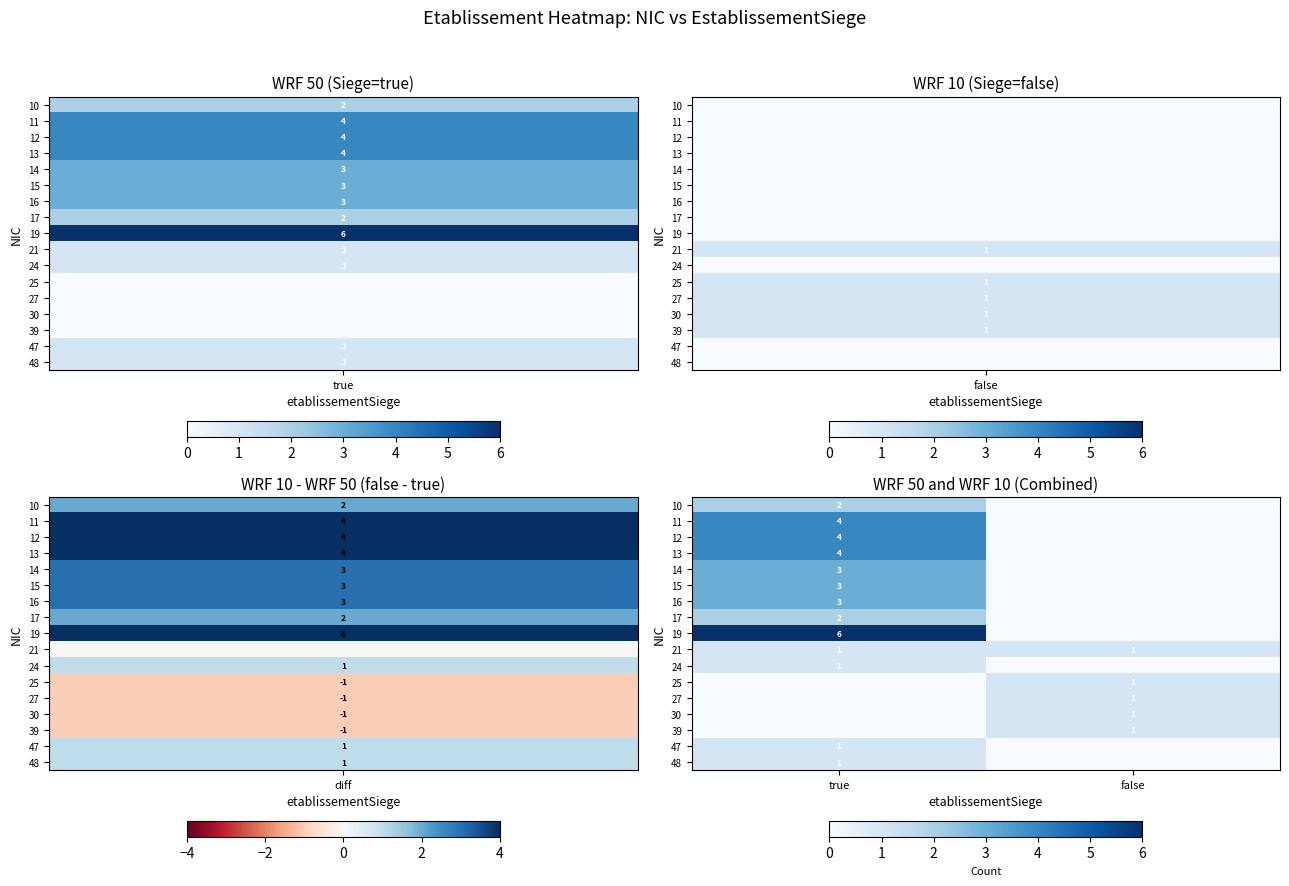

True or false: 14 has a value of 4 at true.

False